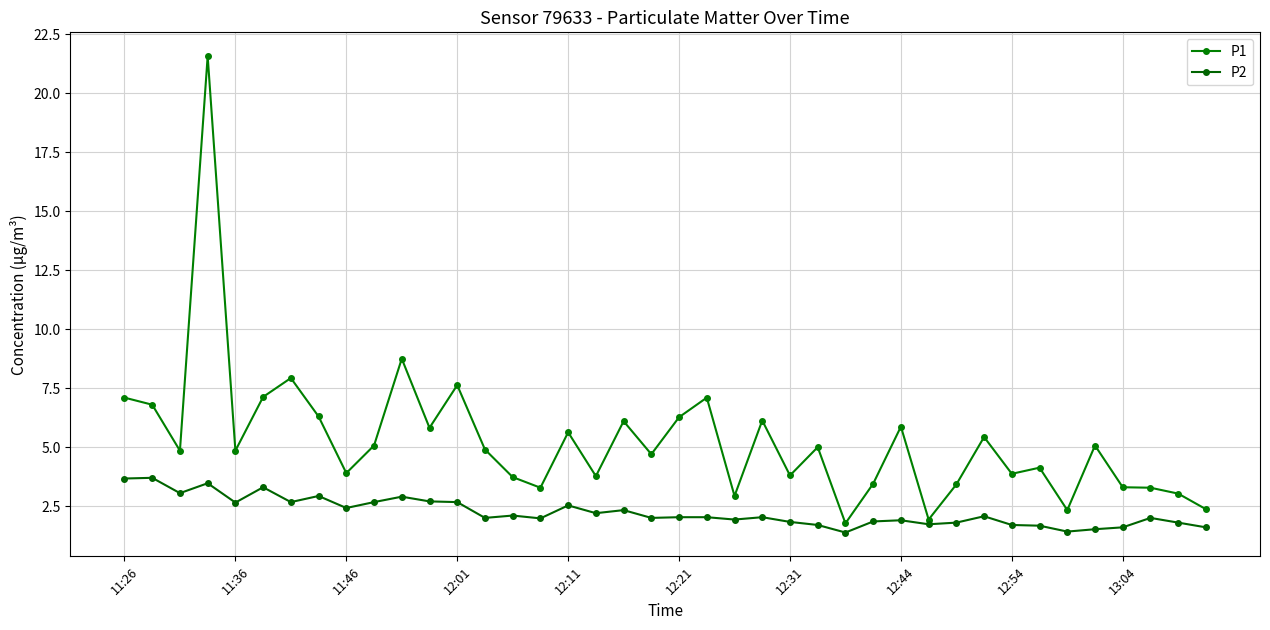

How many lines are shown in the chart?

2